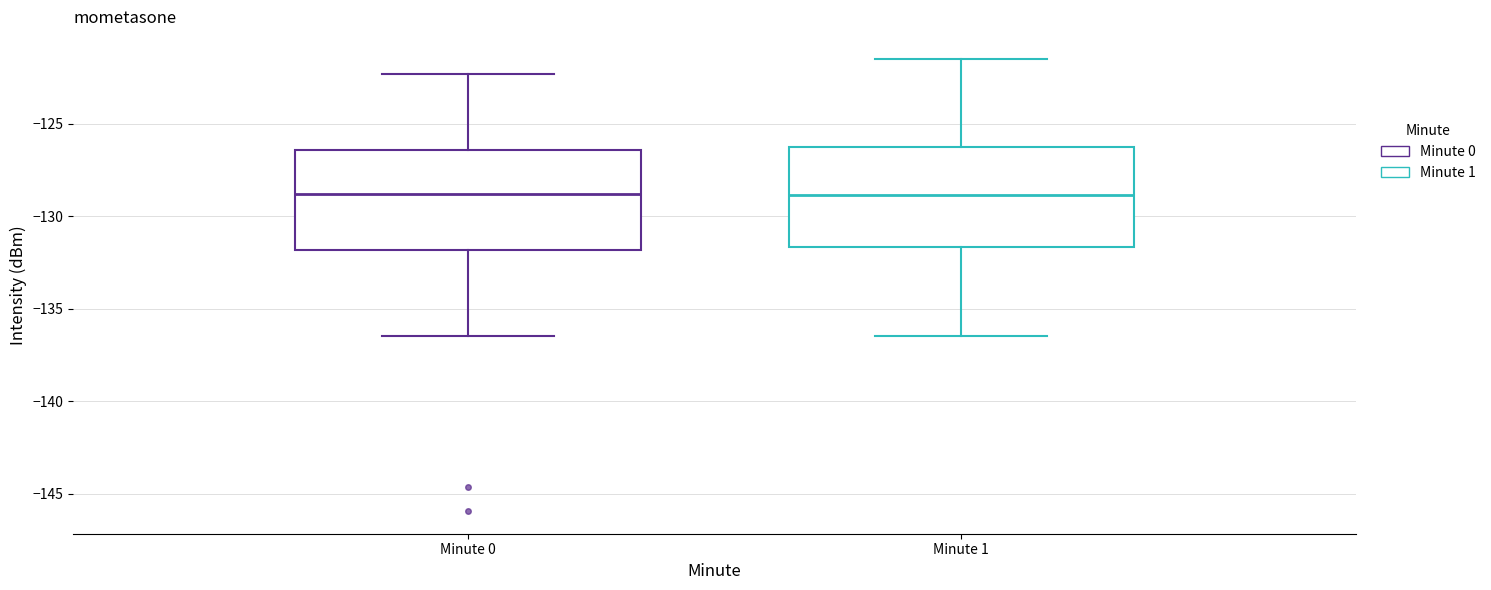

Where is the lower edge of the box for Minute 0 on the y-axis? The values are not printed on the chart, so give them approximately, as read against the axis.

-132.0